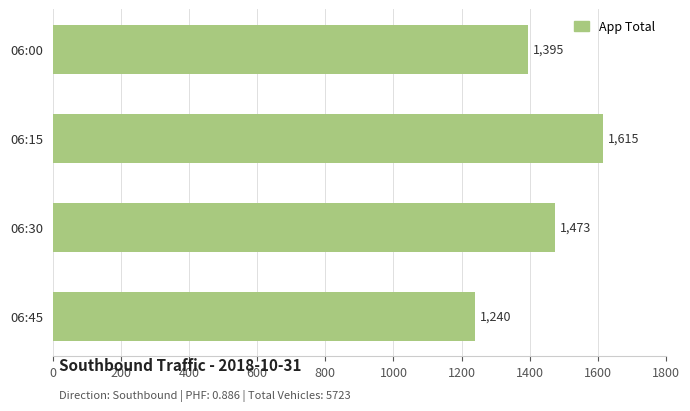

Count the values in the range 1395 to 1615.

3